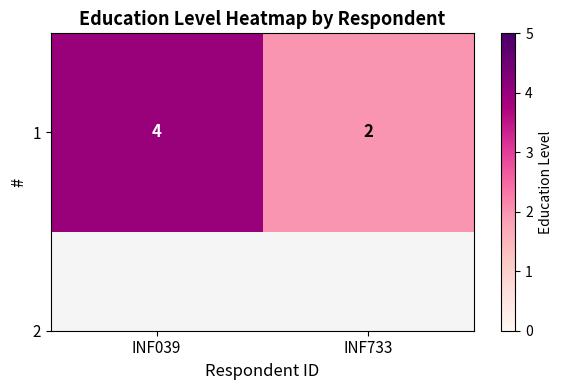

Which label corresponds to the smallest value in the chart?

INF733